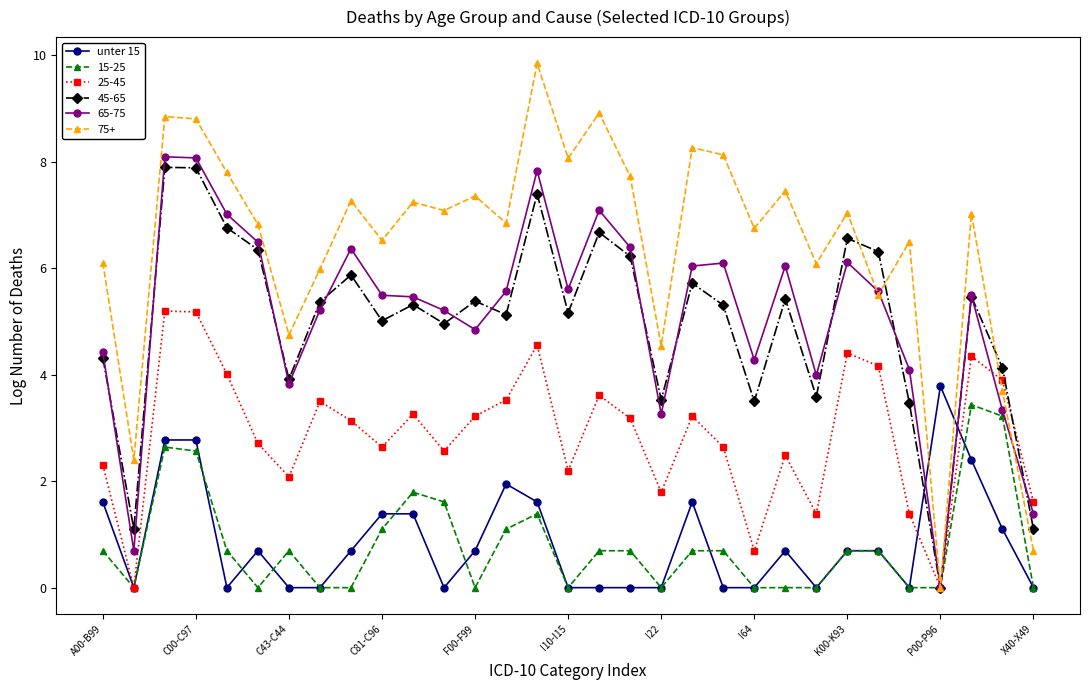

What is the value of the 75+ point at the 9th from the left?

7.3